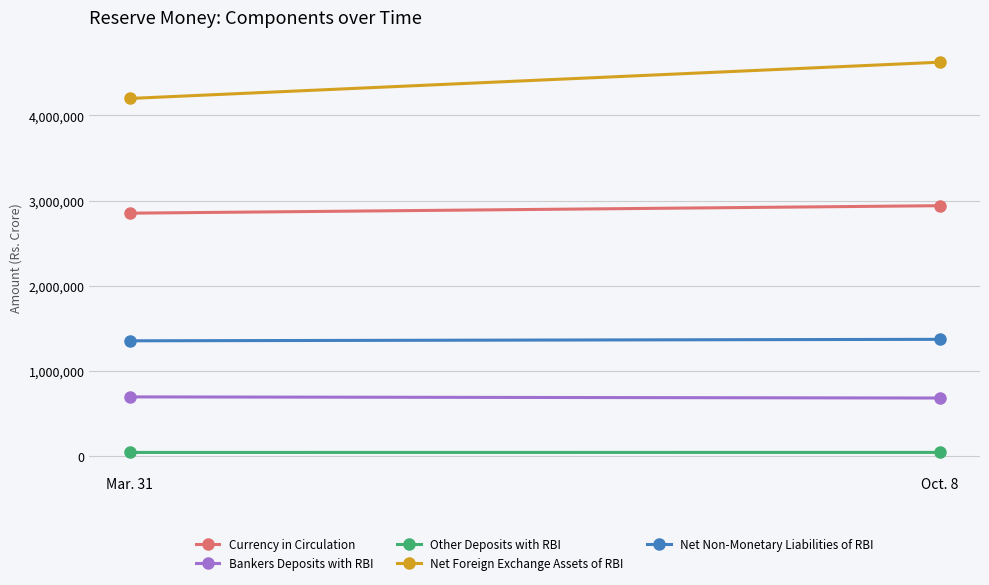

Is the value of Other Deposits with RBI at Oct. 8 greater than the value of Bankers Deposits with RBI at Mar. 31?

No